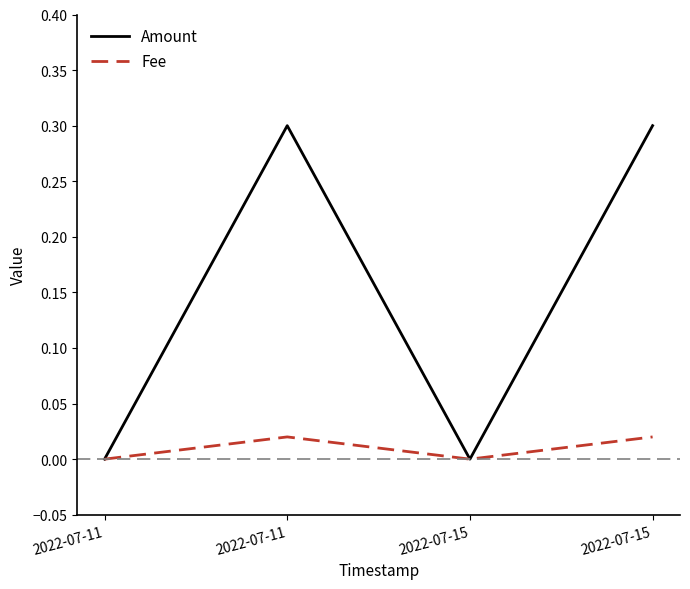

True or false: Fee has a value of 0.0 at 2022-07-15.

False